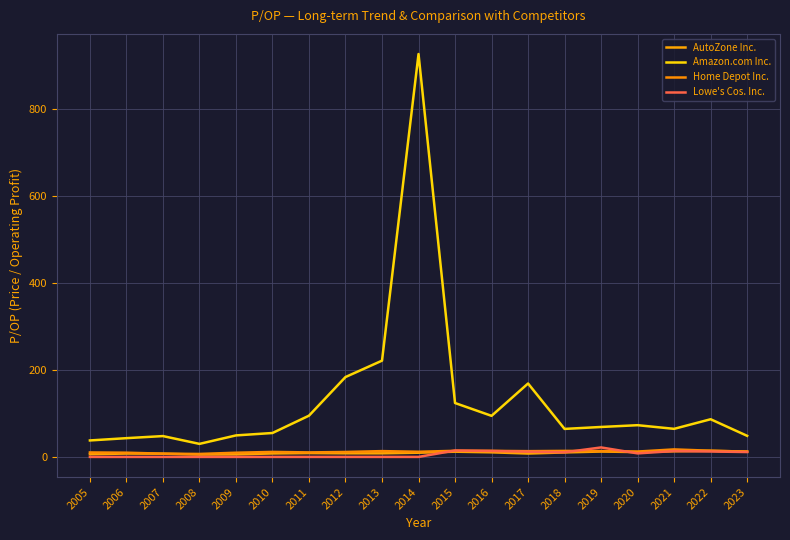

Which has a higher value, 2009 or 2010?

2010